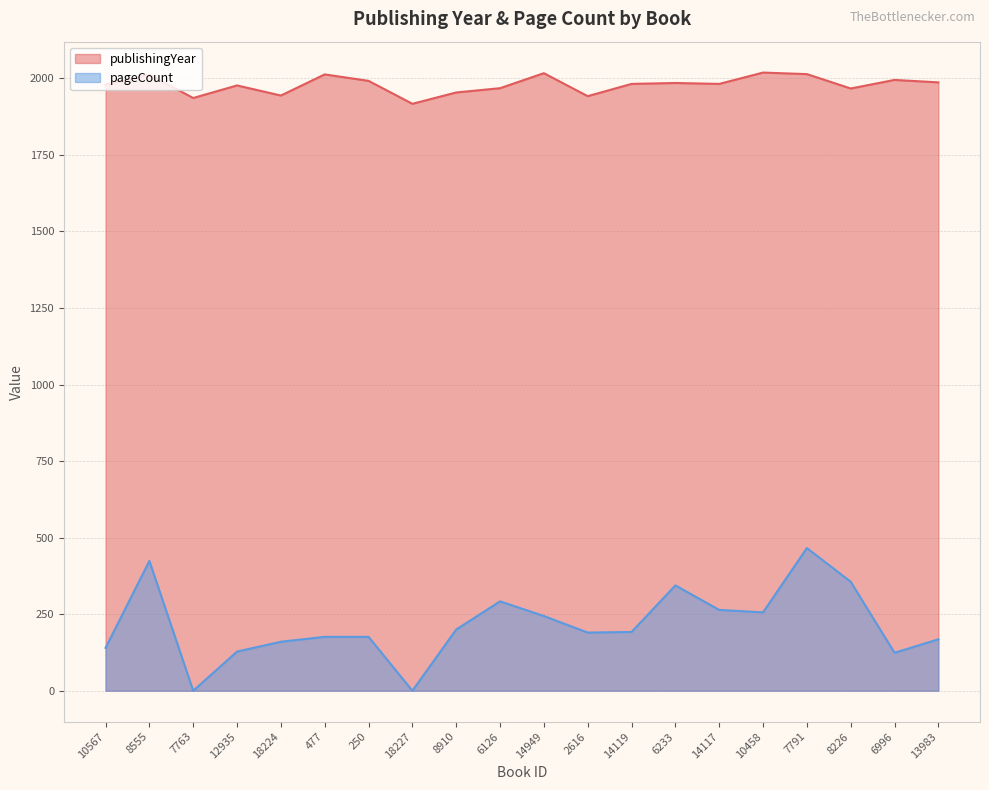

Which has a higher value, 7763 or 10458?

10458